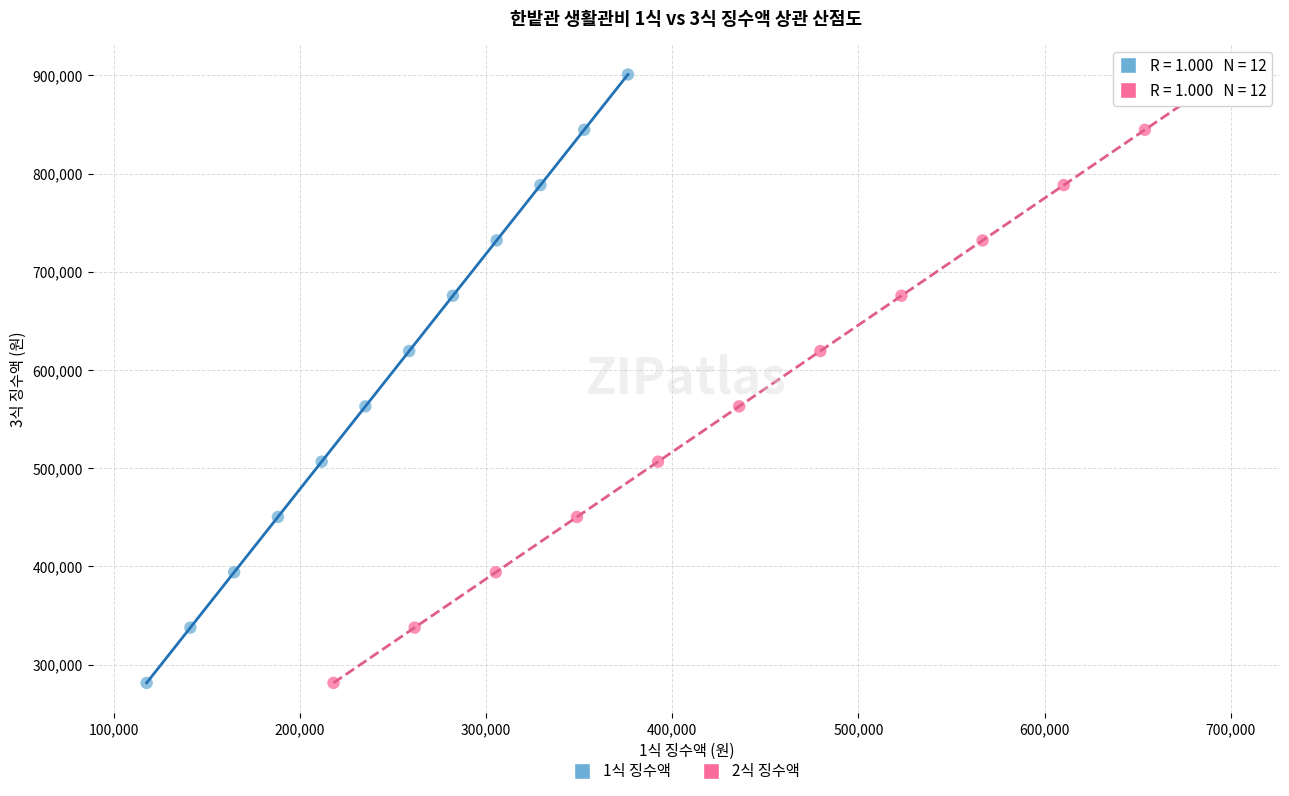

What are all the series names shown in the legend?

1식 징수액, 2식 징수액